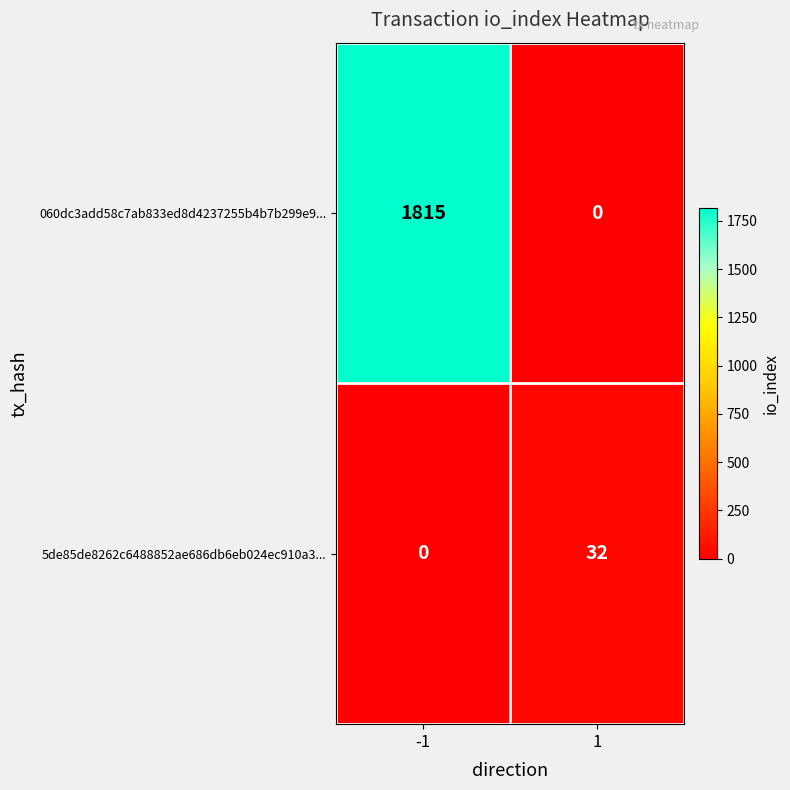

Is it true that 060dc3add58c7ab833ed8d4237255b4b7b299e9... equals 555 at 1?

False